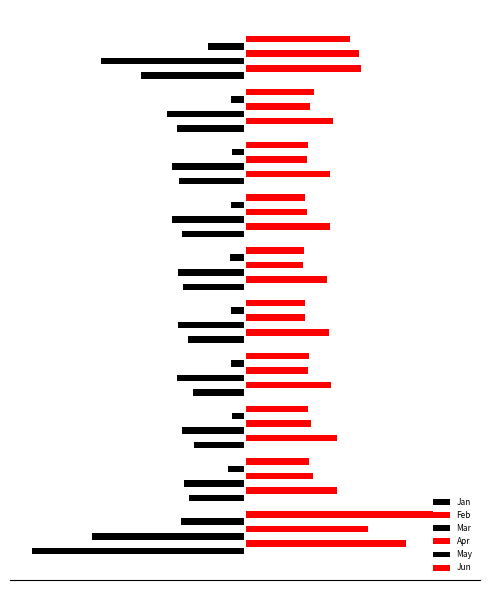

Reading left to right, extract all data points from this chart.

Jan: -1.5	-0.4	-0.3	-0.4	-0.4	-0.4	-0.4	-0.5	-0.5	-0.7
Feb: 1.1	0.6	0.6	0.6	0.6	0.6	0.6	0.6	0.6	0.8
Mar: -1.0	-0.4	-0.4	-0.5	-0.5	-0.5	-0.5	-0.5	-0.5	-1.0
Apr: 0.8	0.5	0.5	0.4	0.4	0.4	0.4	0.4	0.4	0.8
May: -0.4	-0.1	-0.1	-0.1	-0.1	-0.1	-0.1	-0.1	-0.1	-0.3
Jun: 1.3	0.4	0.4	0.4	0.4	0.4	0.4	0.4	0.5	0.7